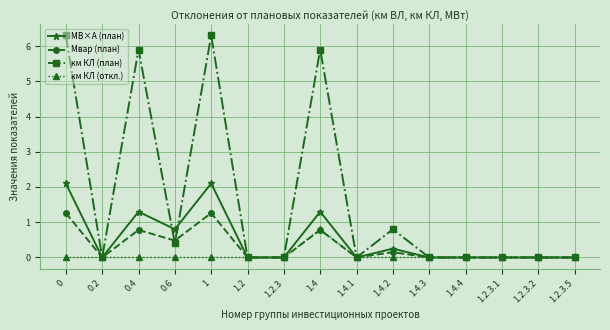

What is the highest value of the МВ×А (план) series?

2.1